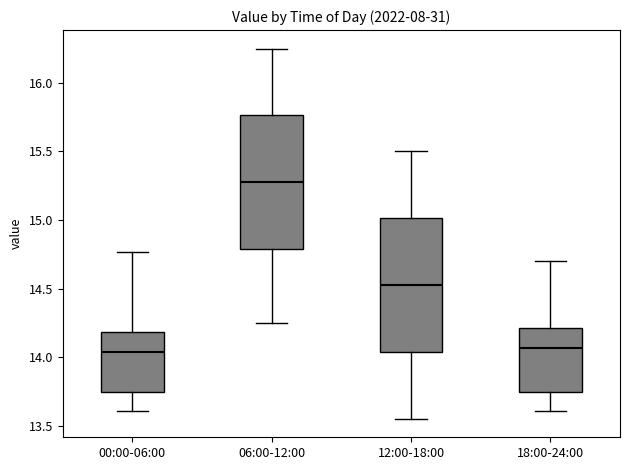

Which box has the highest median line?

06:00-12:00